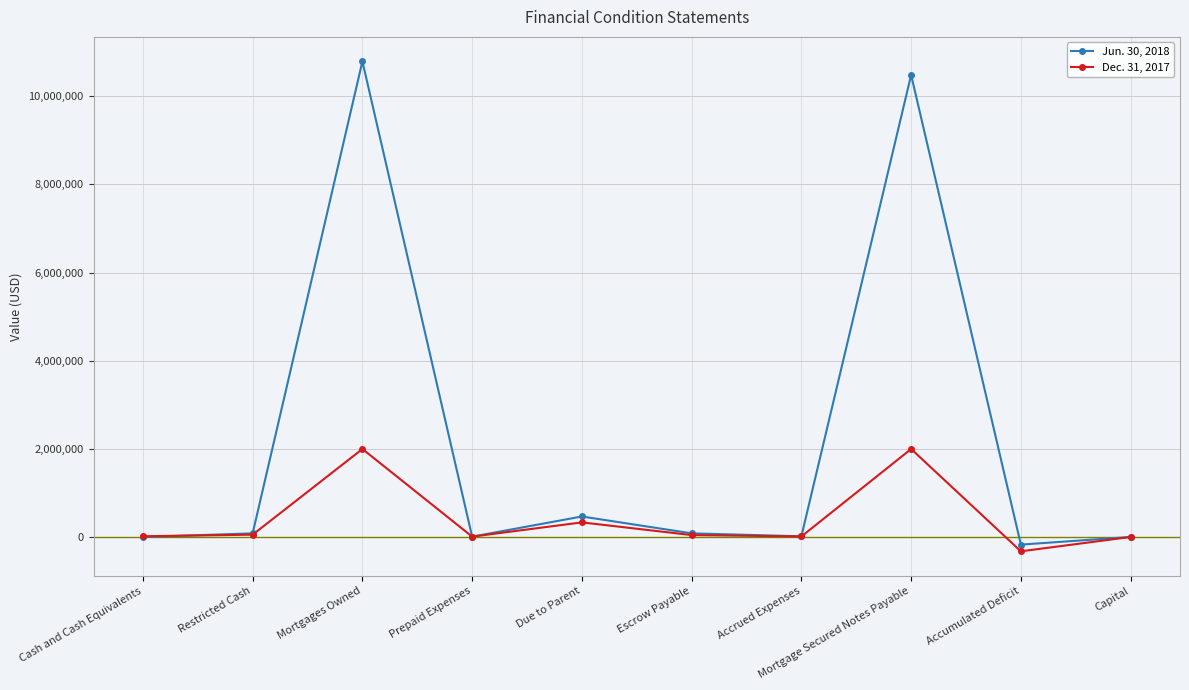

True or false: Jun. 30, 2018 has more than 0 points higher than both neighbors.

True